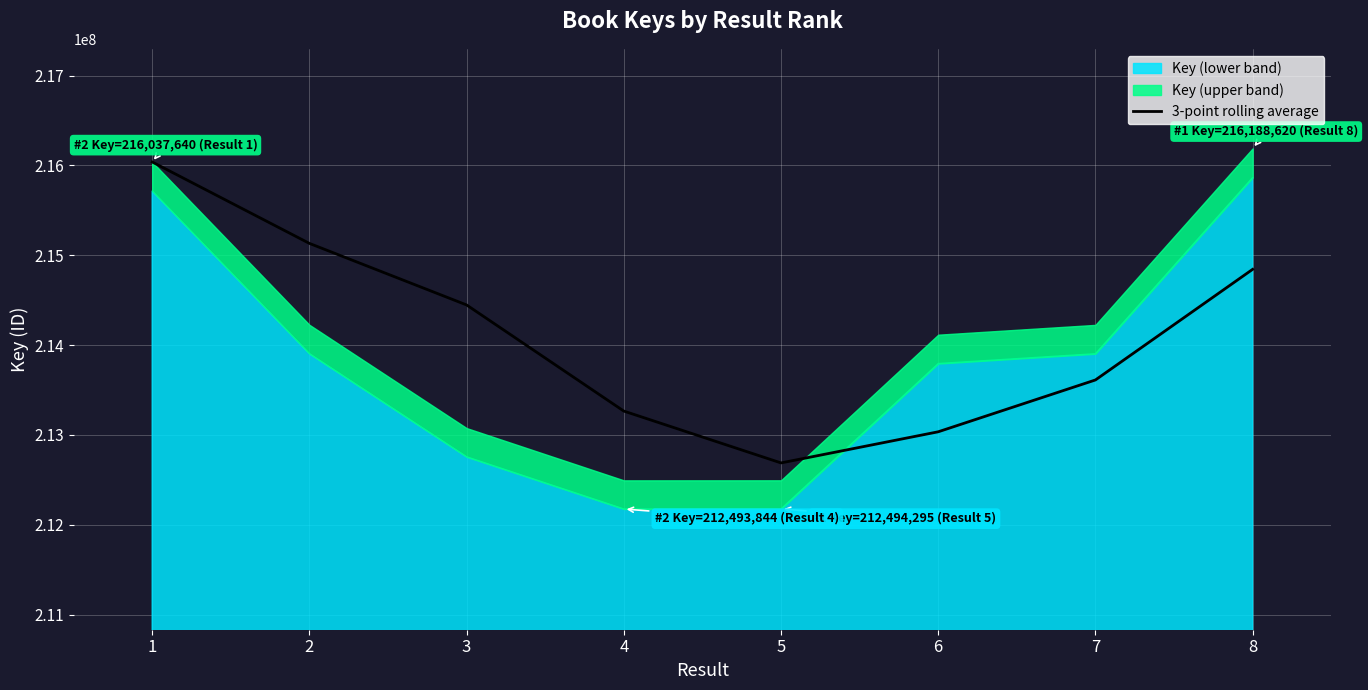

How many lines are shown in the chart?

1